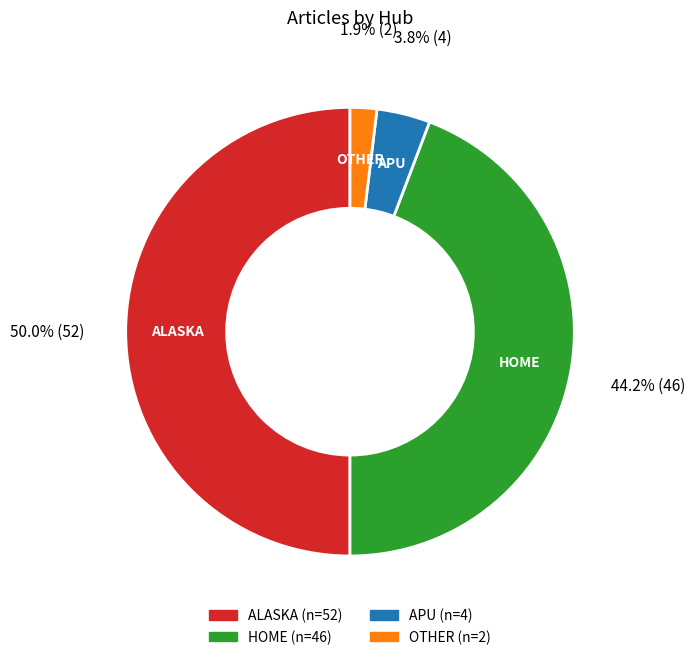

Does any single category account for the majority?

No